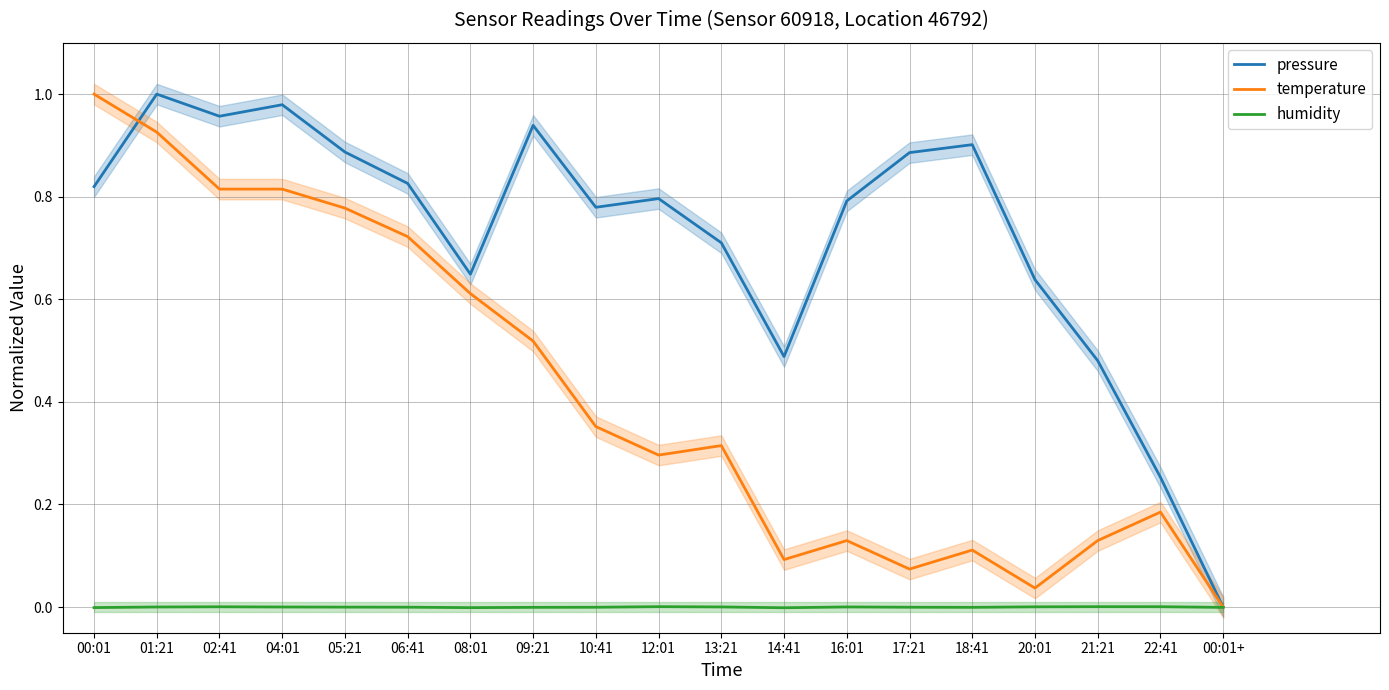

Does the chart have visible grid lines?

Yes